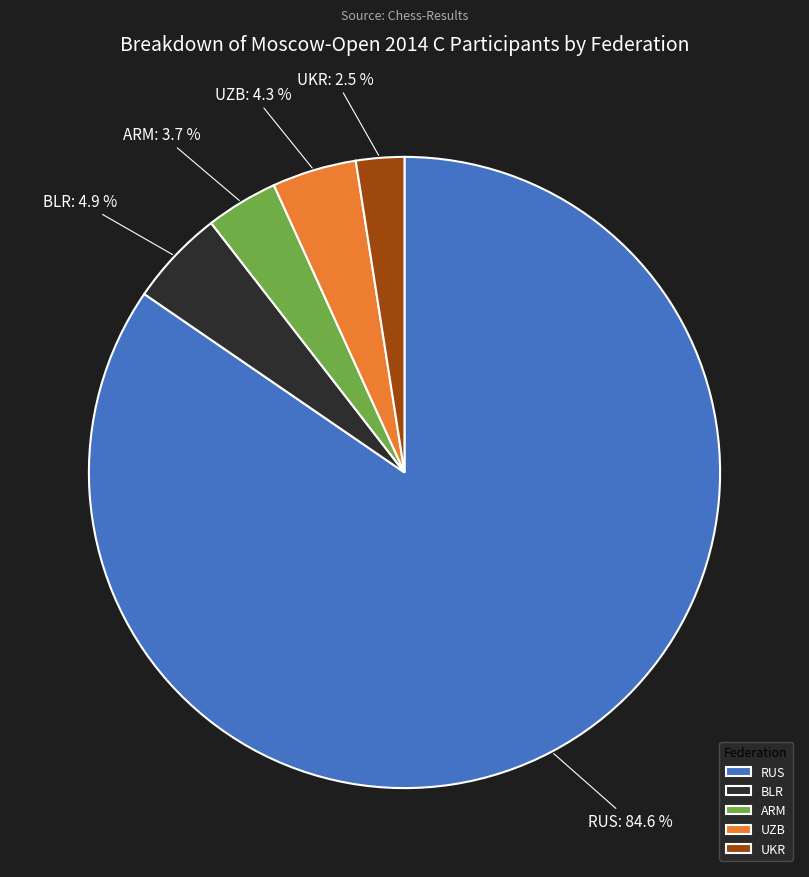

To the nearest percent, what is the combined percentage of BLR and UZB?

9%